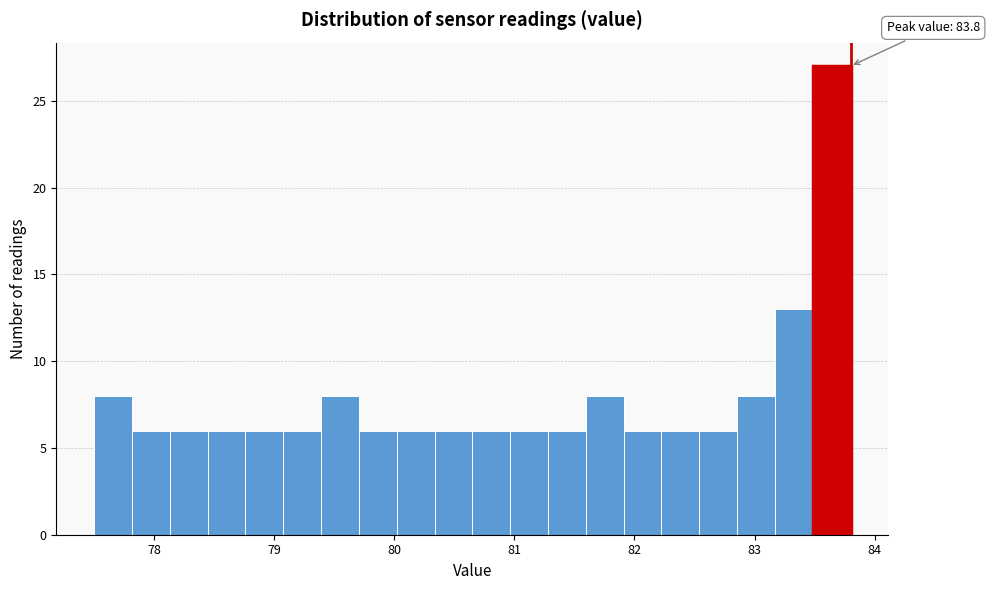

Read against the x-axis, roughly where is the centre of the tallest bar?

83.6